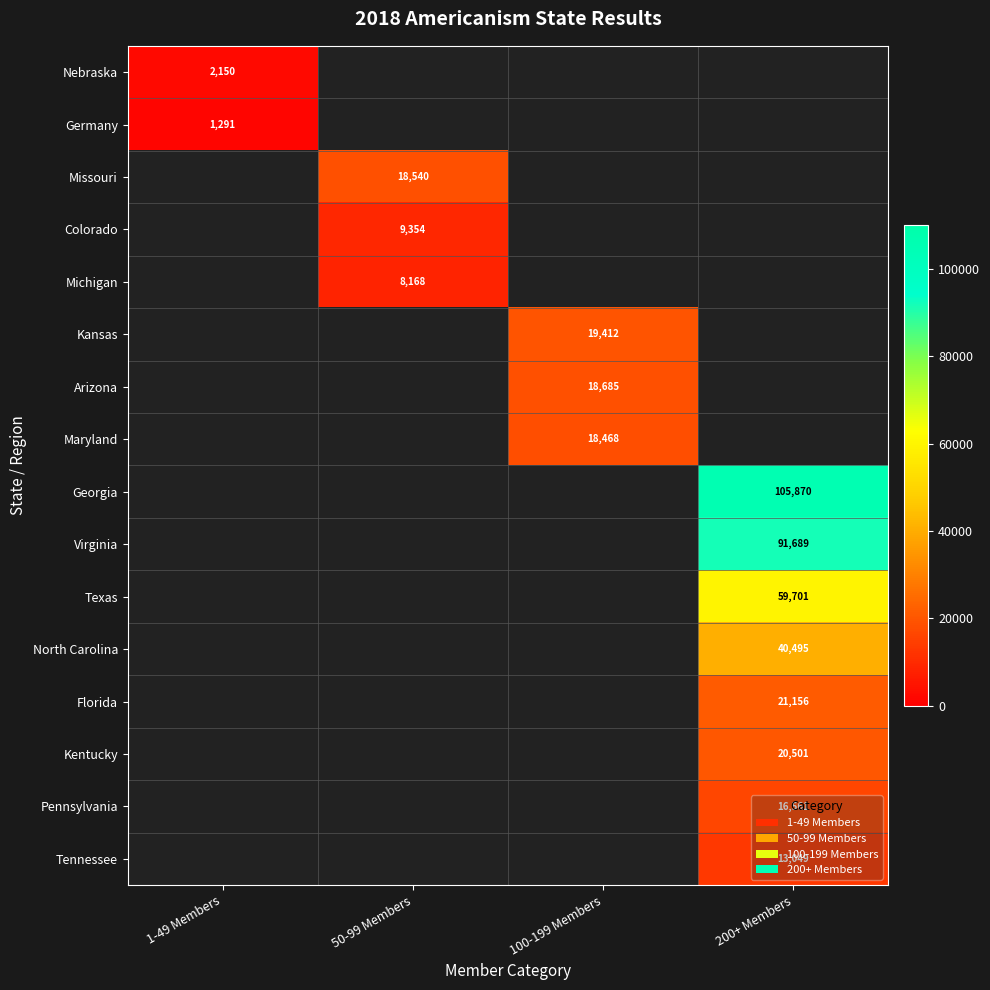

Is it true that Germany equals 1291 at 1-49 Members?

True